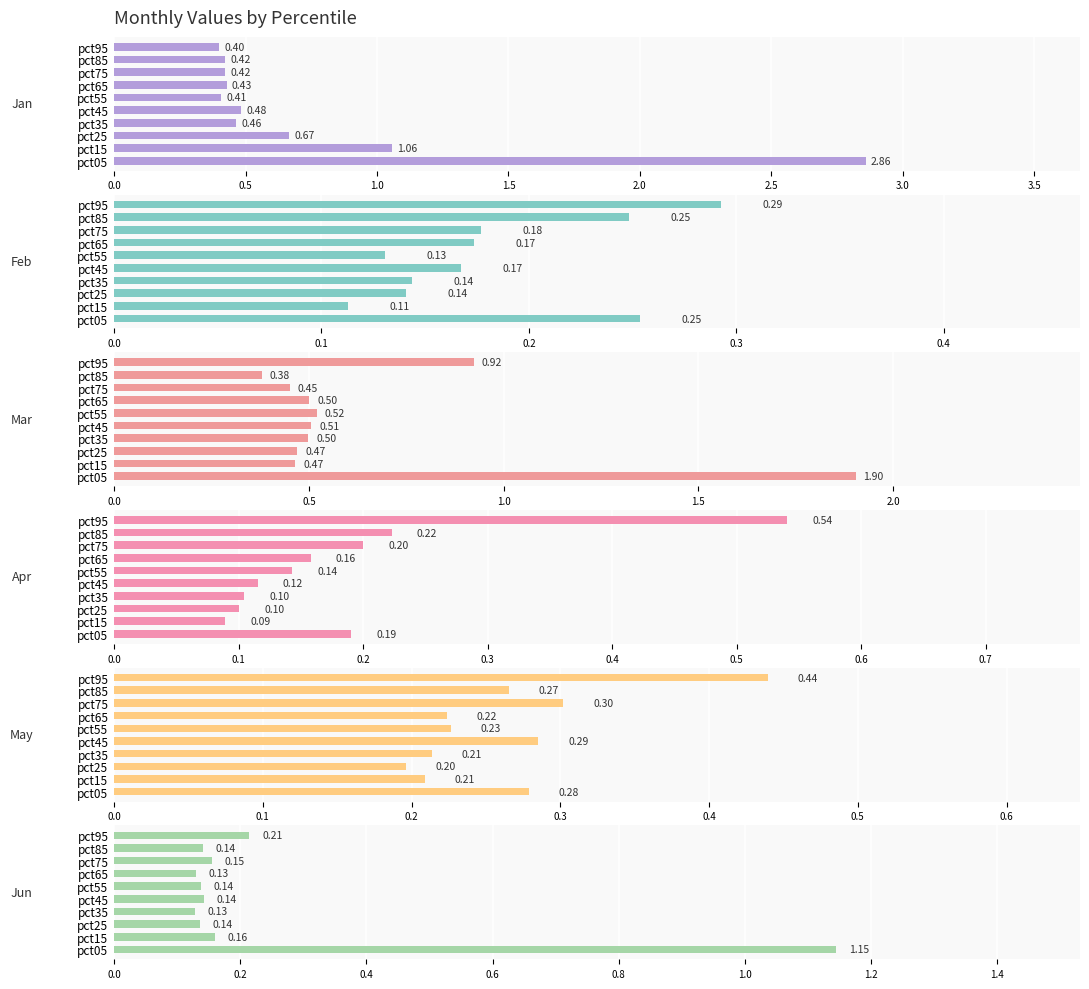

What are all the series names shown in the legend?

Jan, Feb, Mar, Apr, May, Jun